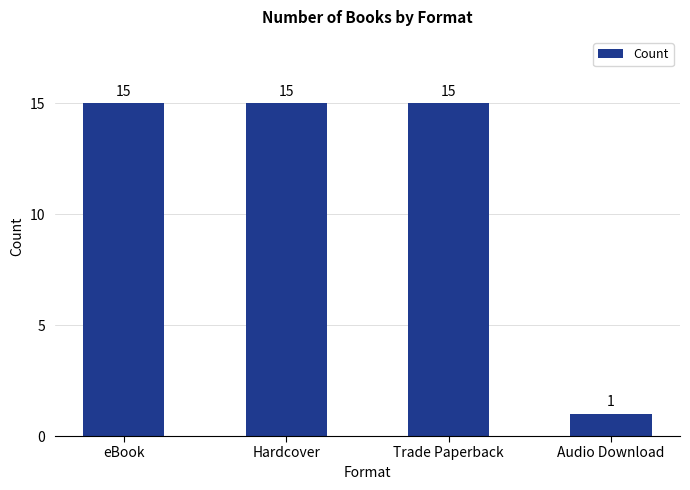

What is the label of the 2nd bar from the left?

Hardcover